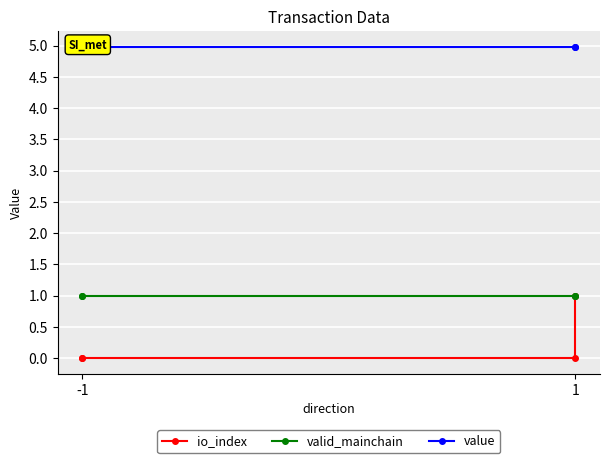

What is the sum of all value values?

19.9